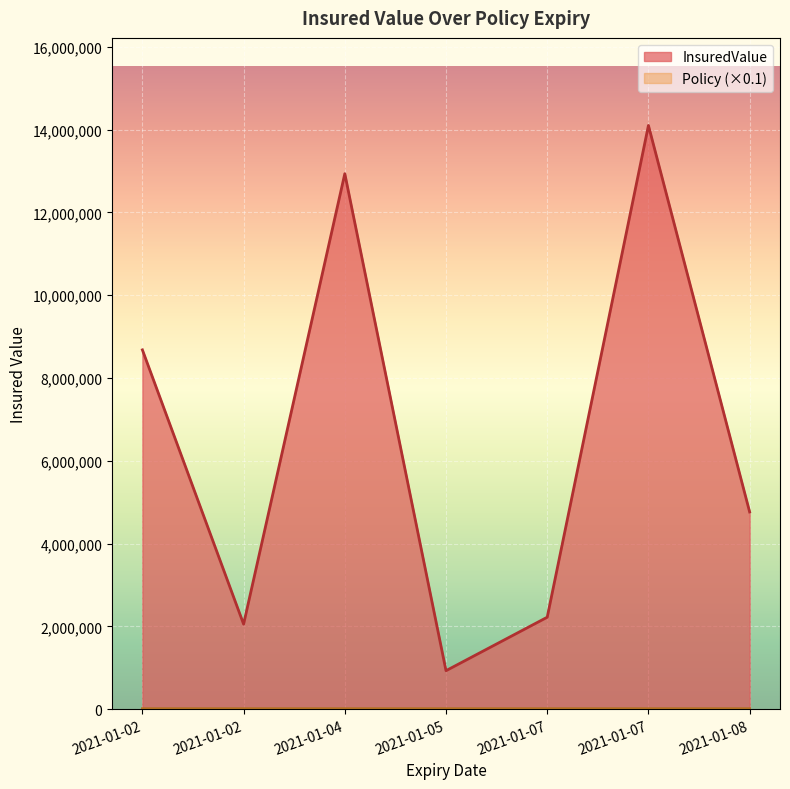

Where is the data nearest to the value 7514150?

2021-01-02